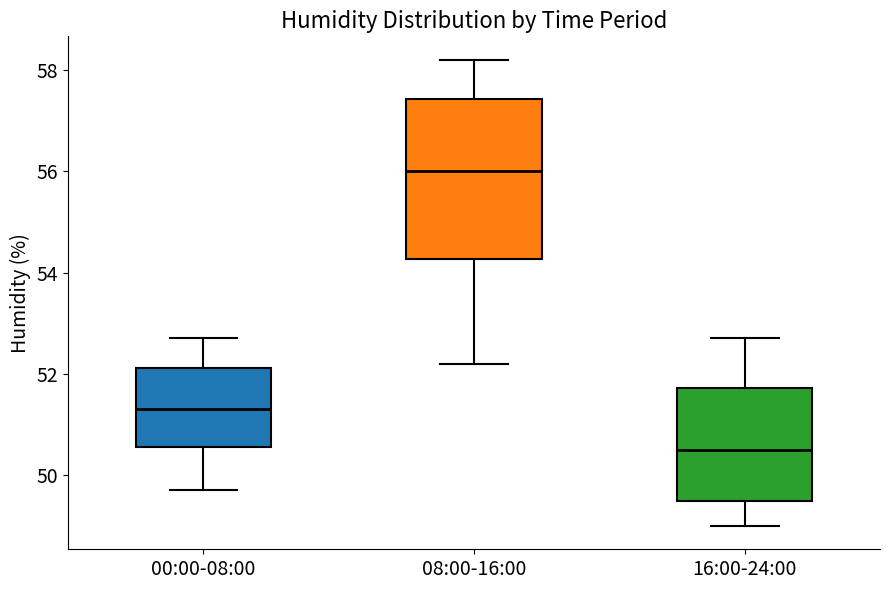

Reading left to right, read every box against the y-axis: the position of its median line, the range the box covers, and the ends of its whiskers. The values are not printed on the chart, so give them approximately, as read against the axis.

00:00-08:00: median 51.4, box 50.6 to 52.2, whiskers 49.8 to 52.8
08:00-16:00: median 56.0, box 54.2 to 57.4, whiskers 52.2 to 58.2
16:00-24:00: median 50.6, box 49.6 to 51.8, whiskers 49.0 to 52.8